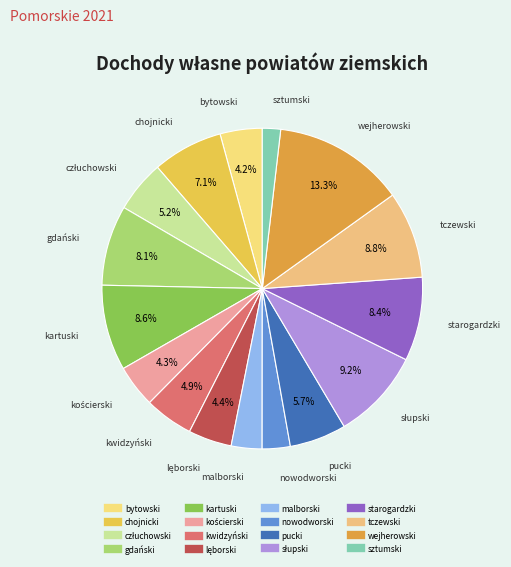

To the nearest percent, what is the combined percentage of malborski and wejherowski?

16%